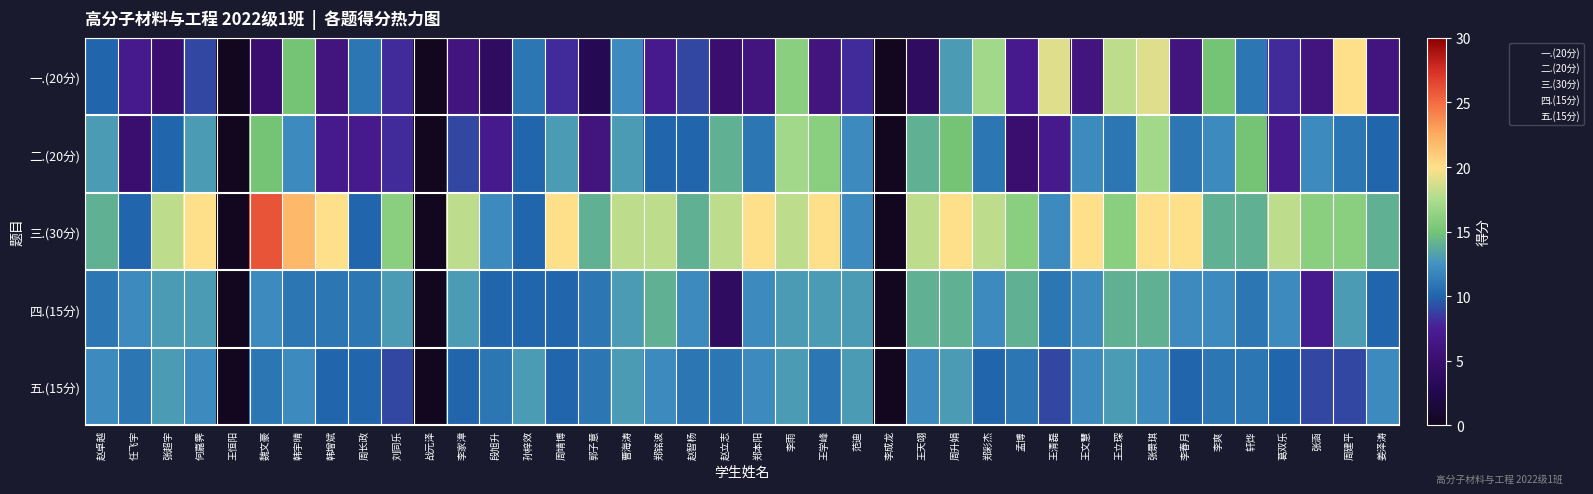

At how many categories does at least one series exceed 14?

28